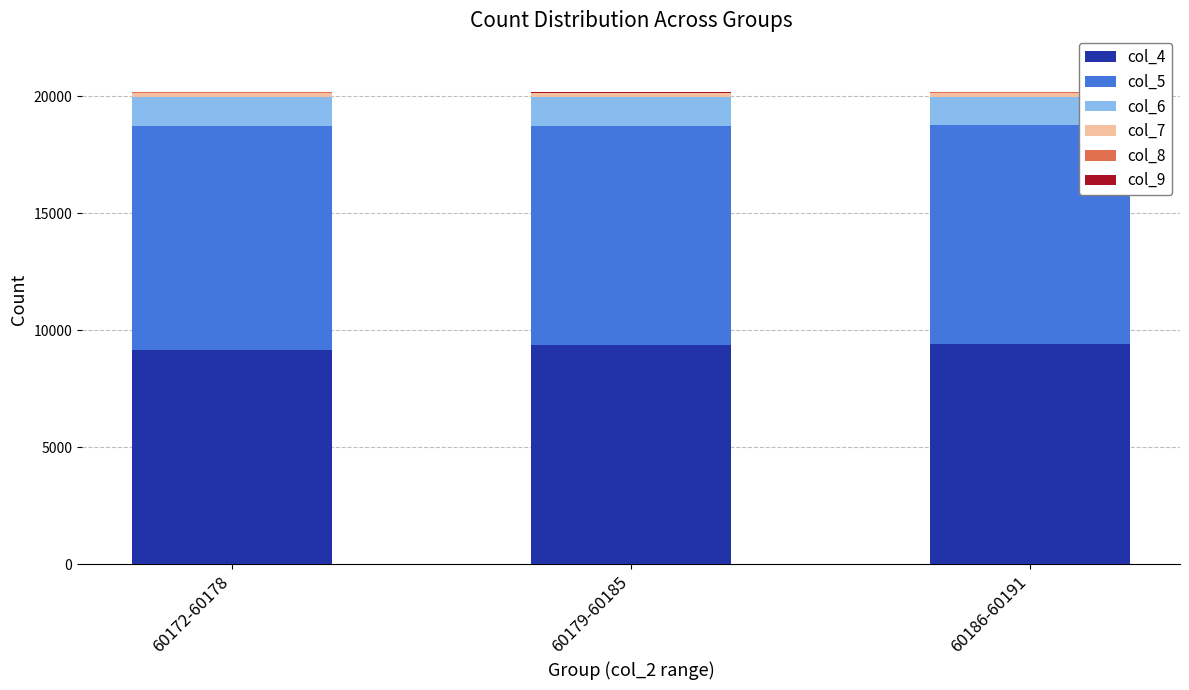

The col_4 series shows 6060 at 60172-60178. True or false?

False